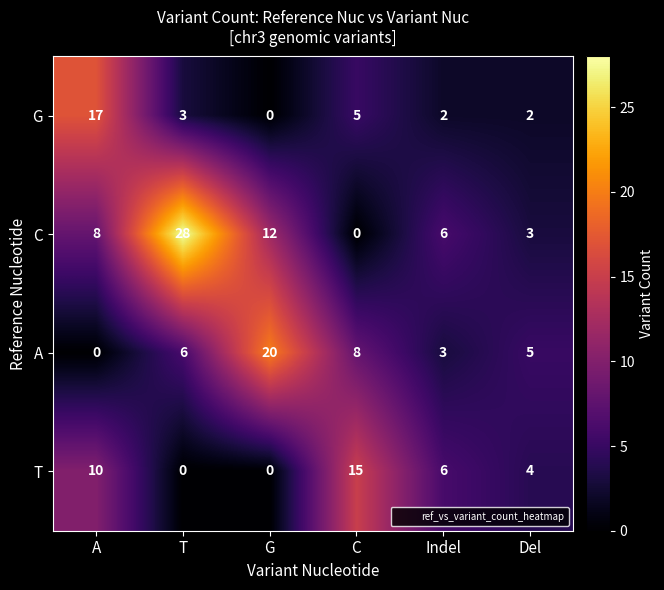

Reading left to right, list all the values displayed in this chart.

G: 17	3	0	5	2	2
C: 8	28	12	0	6	3
A: 0	6	20	8	3	5
T: 10	0	0	15	6	4